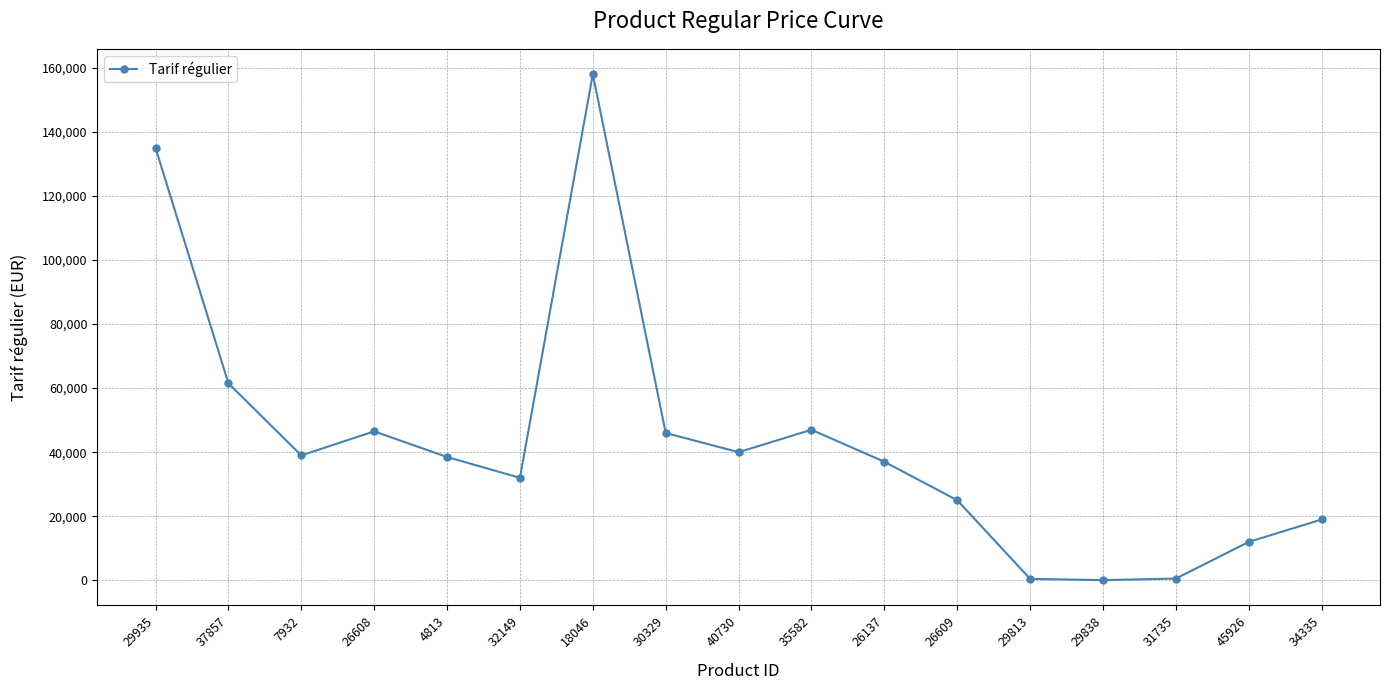

What is the difference between the maximum and minimum values?

157937.3